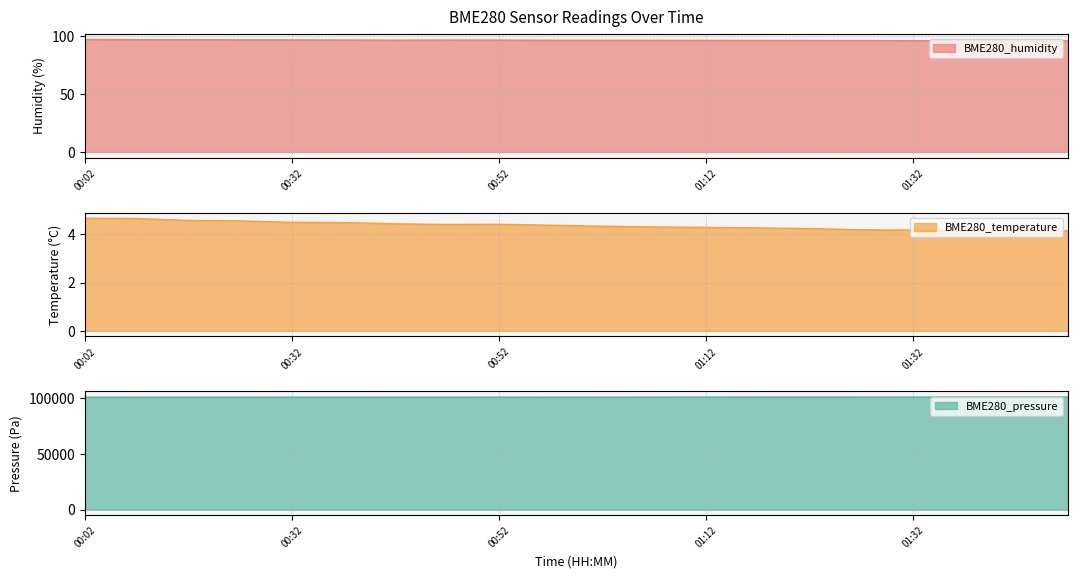

Which series changed the most between 00:17 and 01:12?

BME280_pressure_scaled